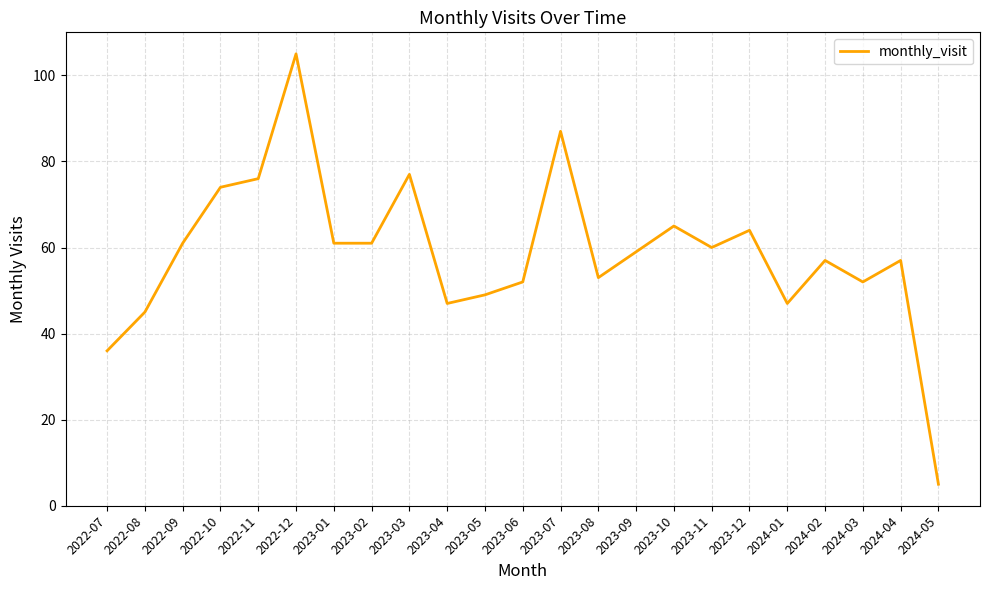

What is the difference between the values at 2023-02 and 2022-12?

44